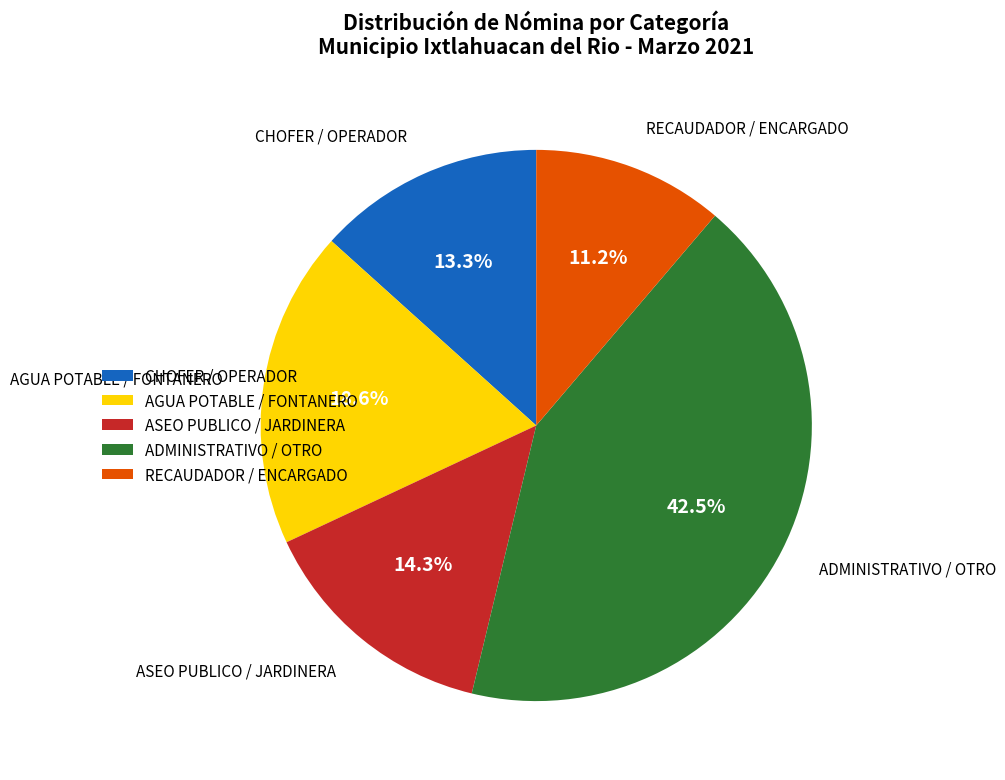

How many segments does this pie chart have?

5